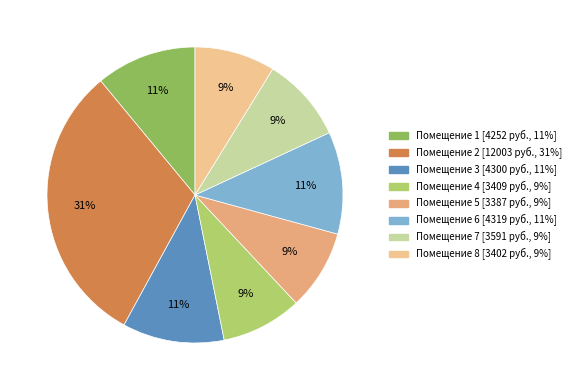

How many segments does this pie chart have?

8